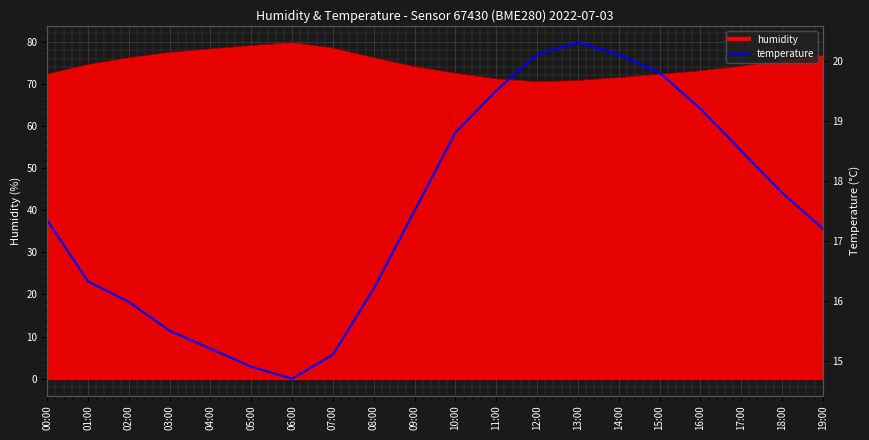

Reading left to right, what are all the values shown in this chart?

00:00=17.3	01:00=16.3	02:00=16.0	03:00=15.5	04:00=15.2	05:00=14.9	06:00=14.7	07:00=15.1	08:00=16.2	09:00=17.5	10:00=18.8	11:00=19.5	12:00=20.1	13:00=20.3	14:00=20.1	15:00=19.8	16:00=19.2	17:00=18.5	18:00=17.8	19:00=17.2